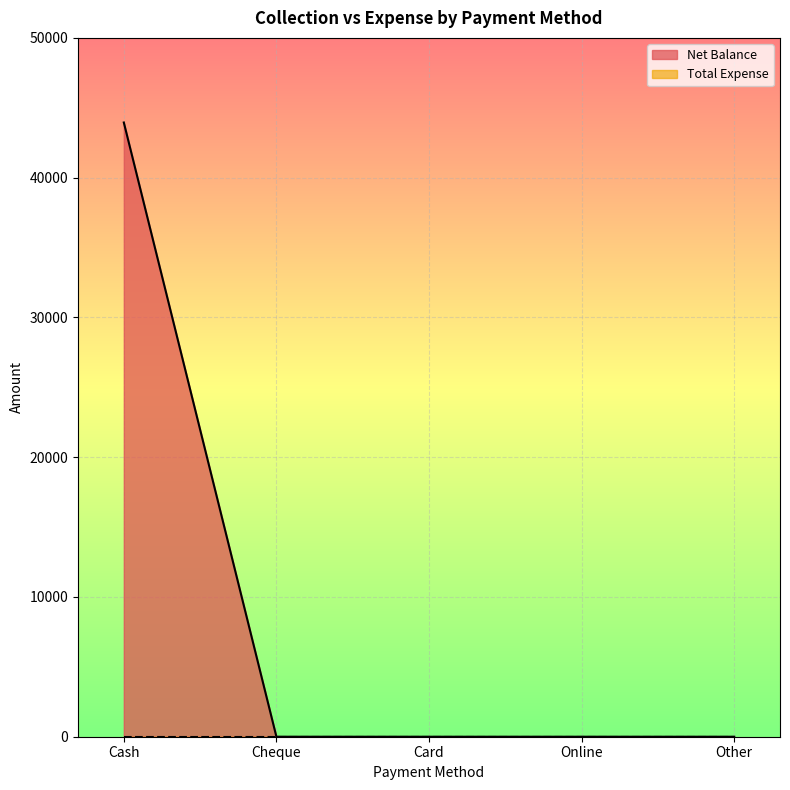

Reading left to right, what are all the values shown in this chart?

Cash=43947	Cheque=0	Card=0	Online=0	Other=0